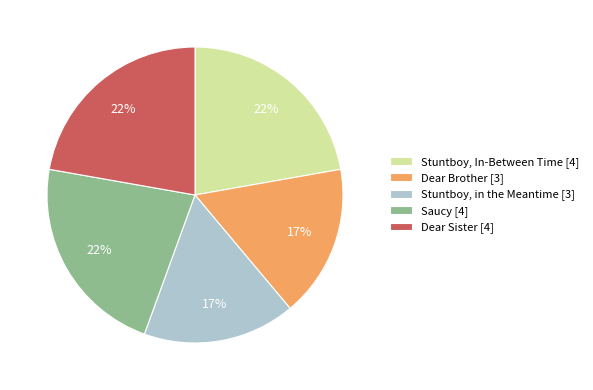

To the nearest percent, what is the combined percentage of Dear Sister [4] and Saucy [4]?

44%